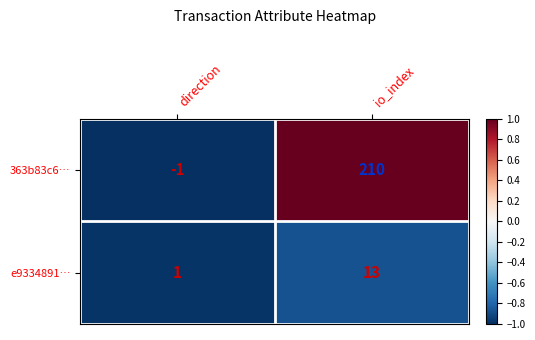

Which series has the largest total across all categories?

363b83c6…